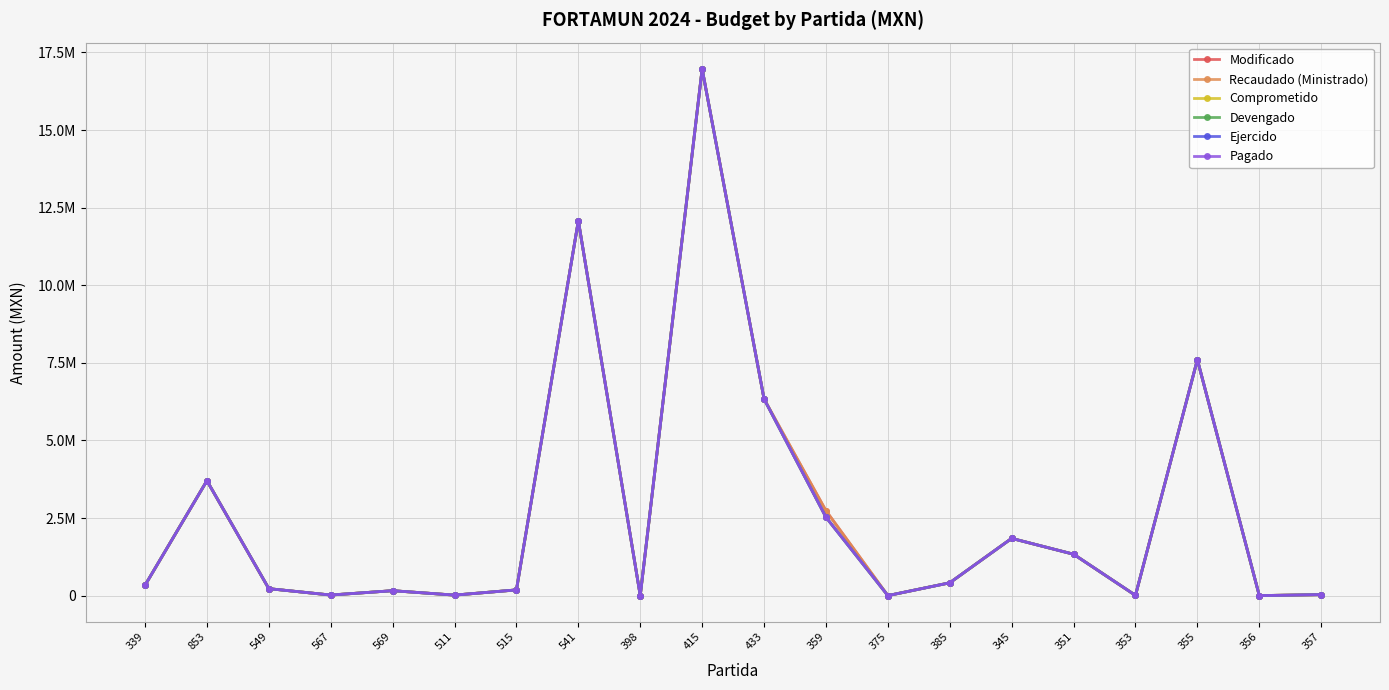

Does the chart have visible grid lines?

Yes